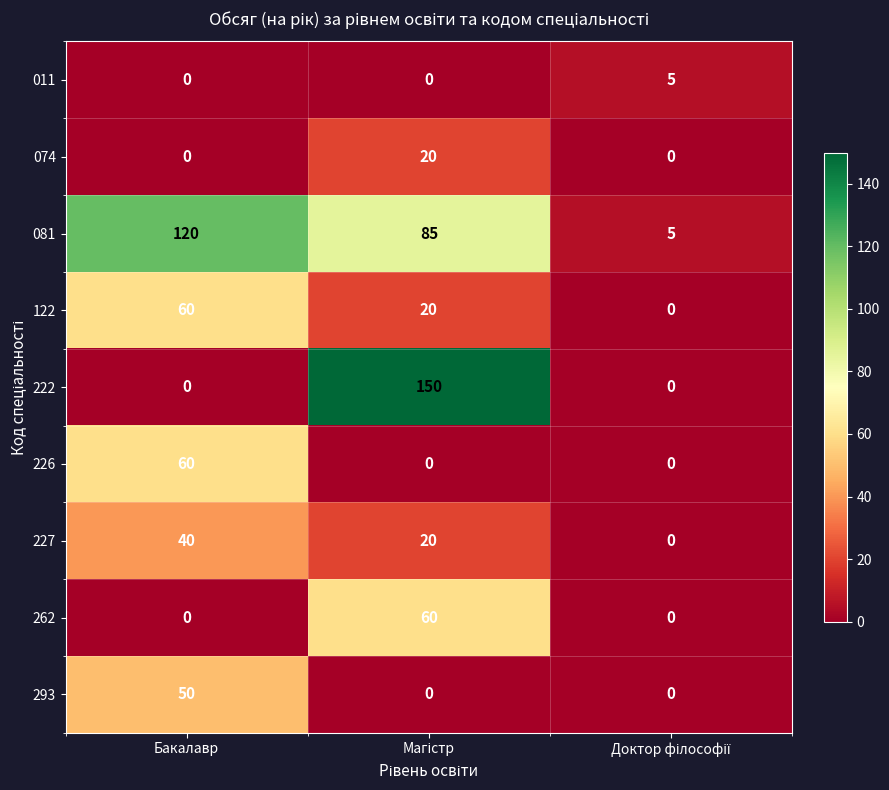

The value of 222 at Бакалавр is 0. True or false?

True